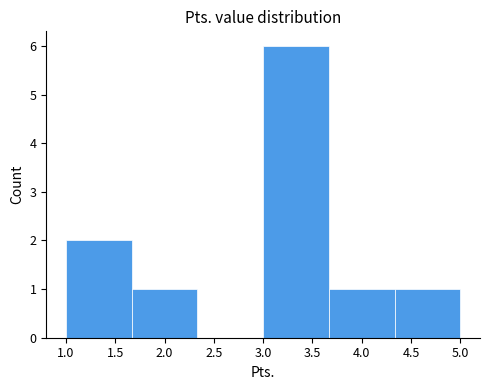

Reading left to right, list every bar in this chart as the range it spans on the x-axis followed by its height. Neither the bar edges nor the heights are printed on the chart, so give them approximately, as read against the axes.

1.00 to 1.65: 2
1.65 to 2.35: 1
2.35 to 3.00: 0
3.00 to 3.65: 6
3.65 to 4.35: 1
4.35 to 5.00: 1